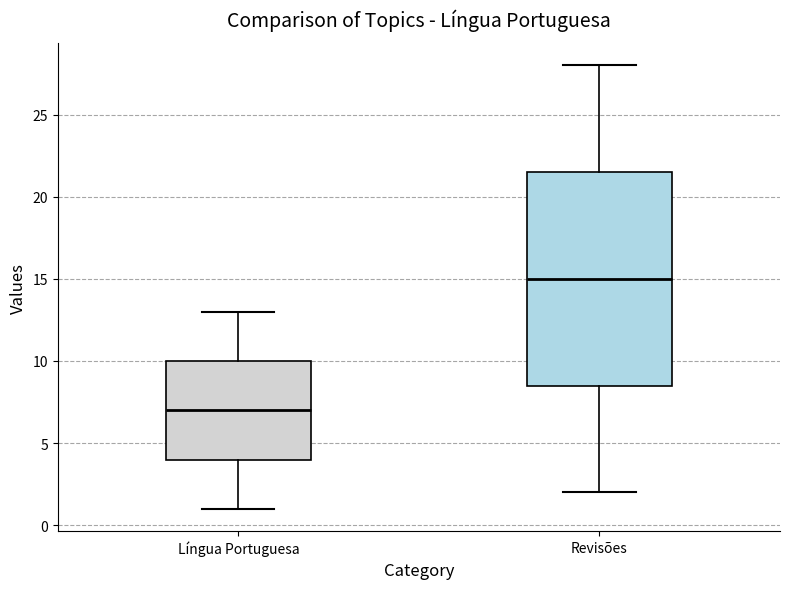

Reading left to right, transcribe this box plot: for each box, give where its median line is, the range the box spans, and where its two whiskers end, as read against the y-axis. The values are not printed on the chart, so give them approximately, as read against the axis.

Língua Portuguesa: median 7.0, box 4.0 to 10.0, whiskers 1.0 to 13.0
Revisões: median 15.0, box 8.5 to 21.5, whiskers 2.0 to 28.0